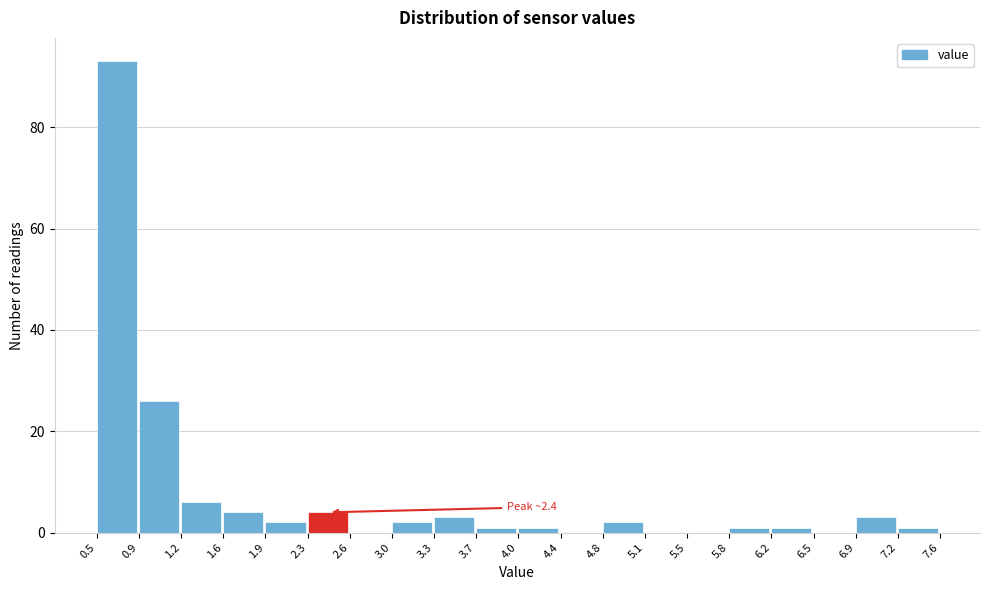

Over which range of the x-axis is the bar tallest?

0.5 to 0.9